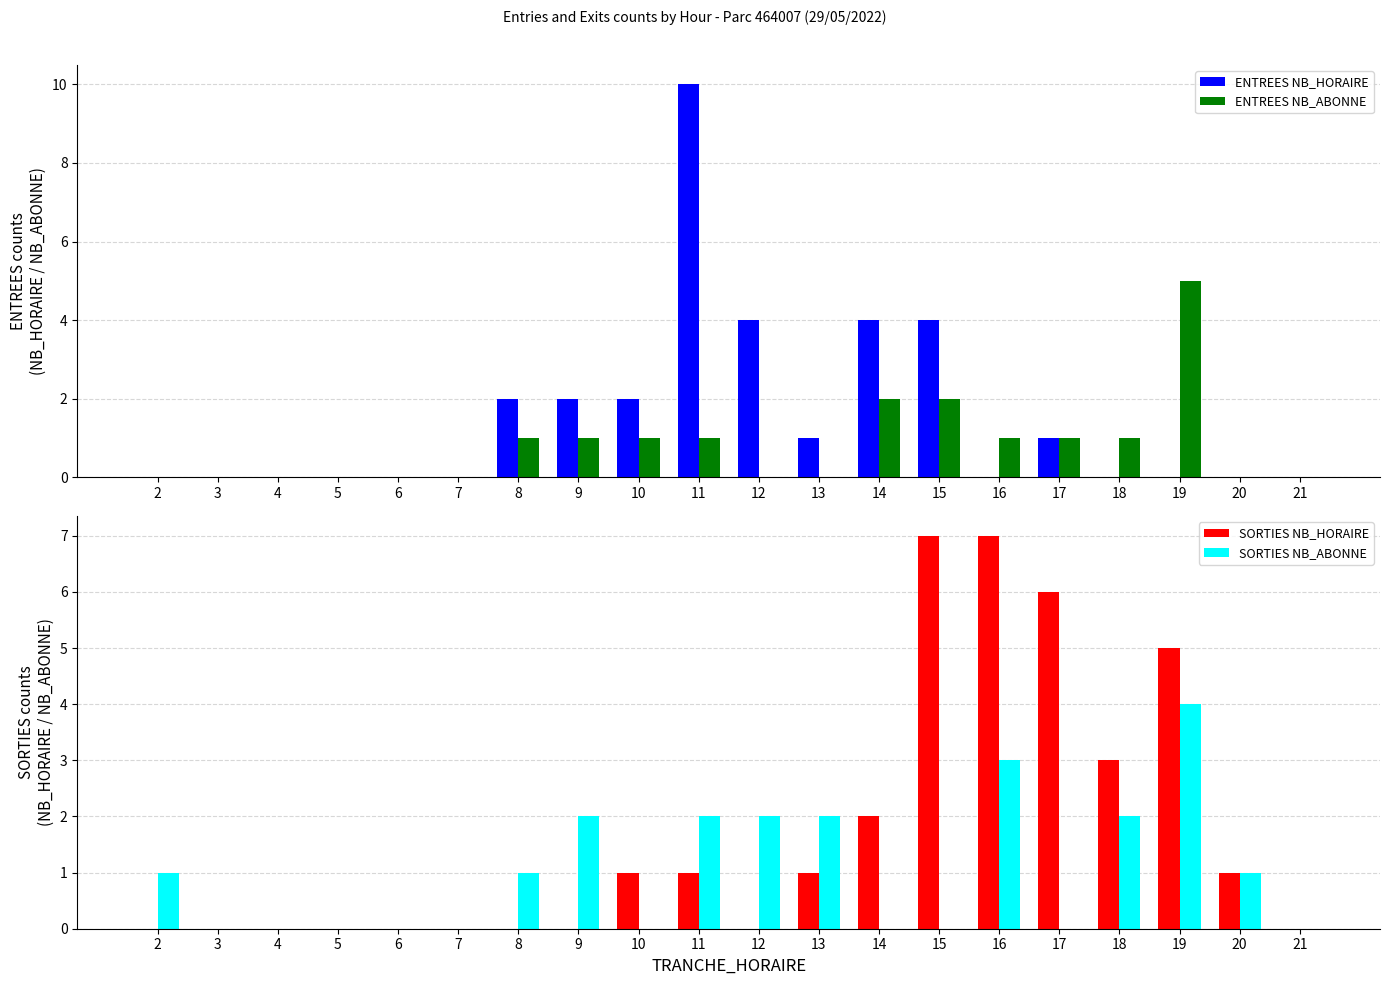

Read the ENTREES NB_HORAIRE value at 8.

2